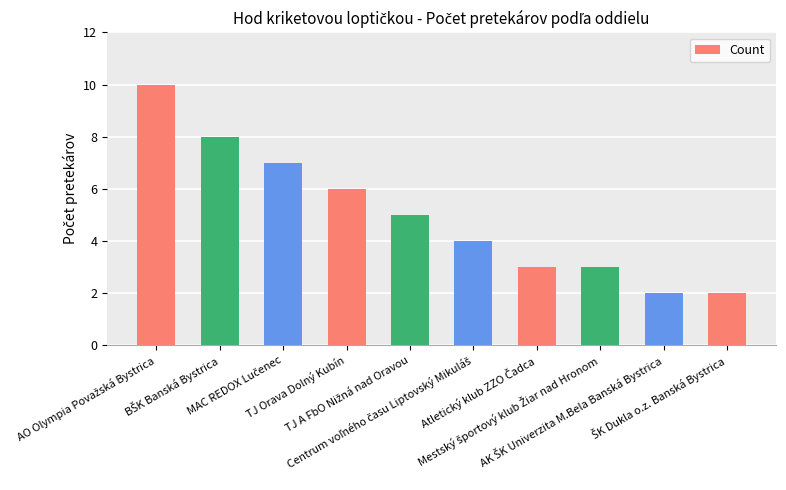

What is the greatest value displayed?

10